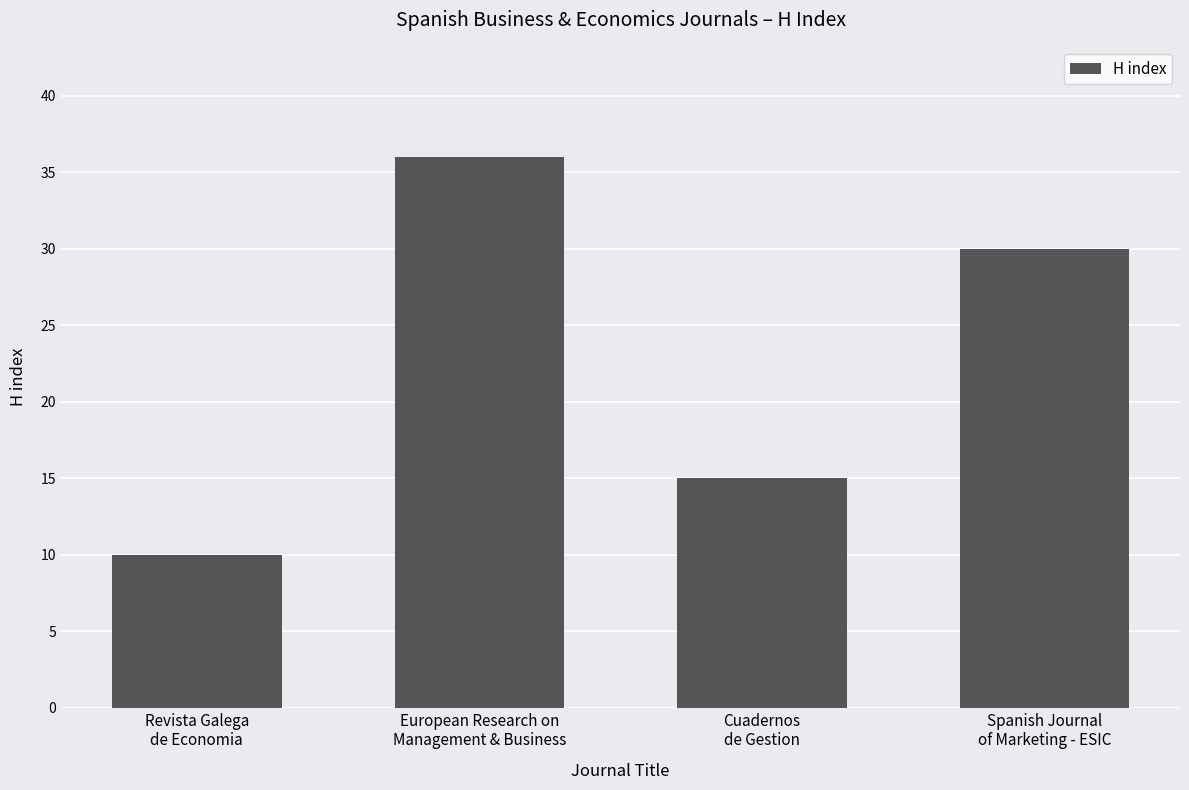

List the labels in order of value, smallest first.

Revista Galega
de Economia, Cuadernos
de Gestion, Spanish Journal
of Marketing - ESIC, European Research on
Management & Business